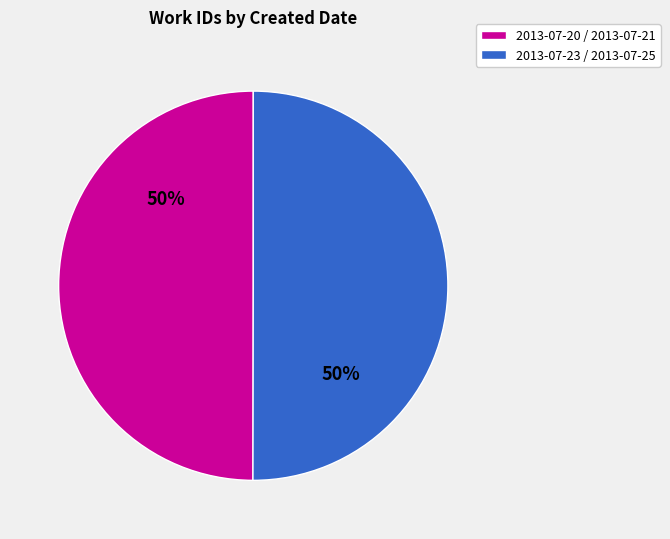

To the nearest percent, what portion does 2013-07-23 / 2013-07-25 represent?

50%